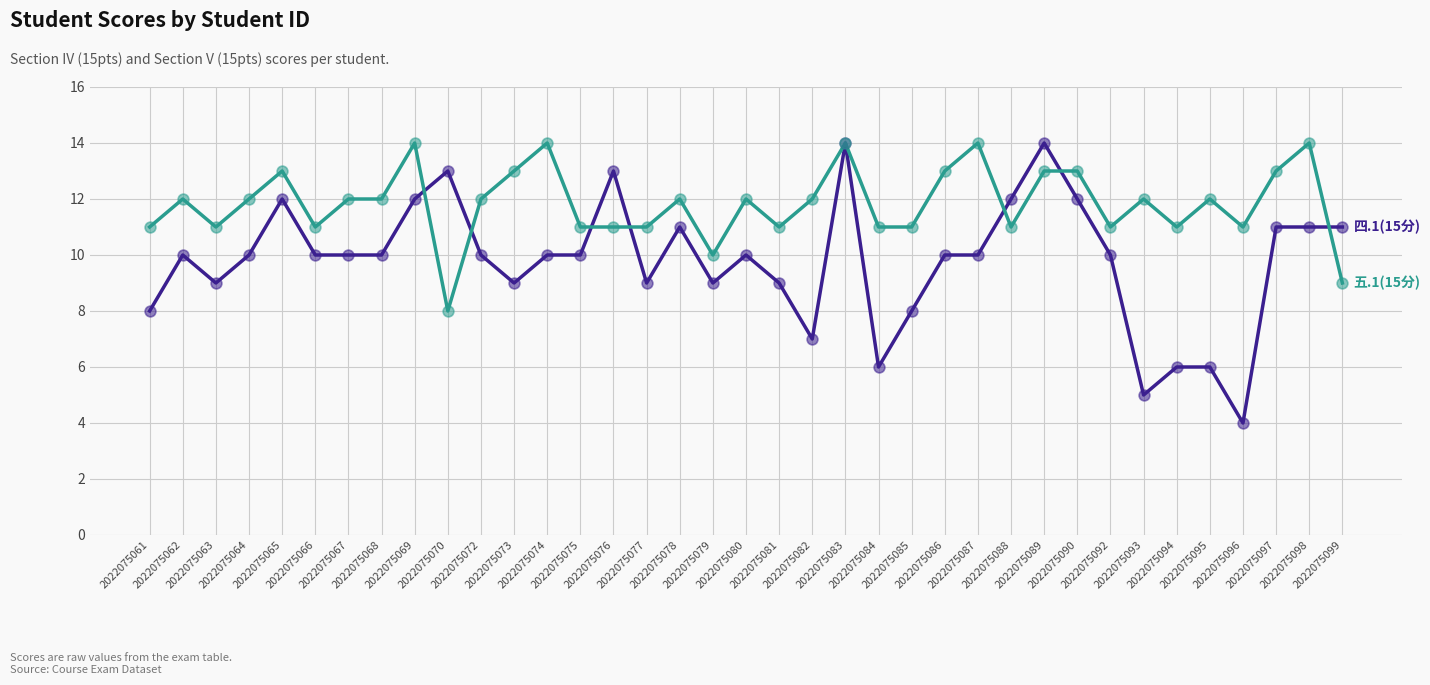

What is the total value across all series at 2022075085?

19